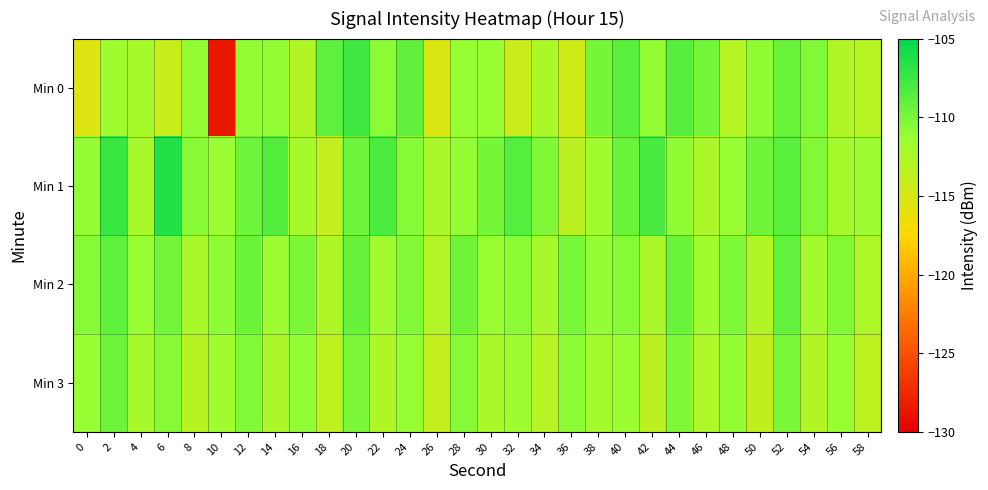

What is the spread (max minus min) of values at 20?

2.4